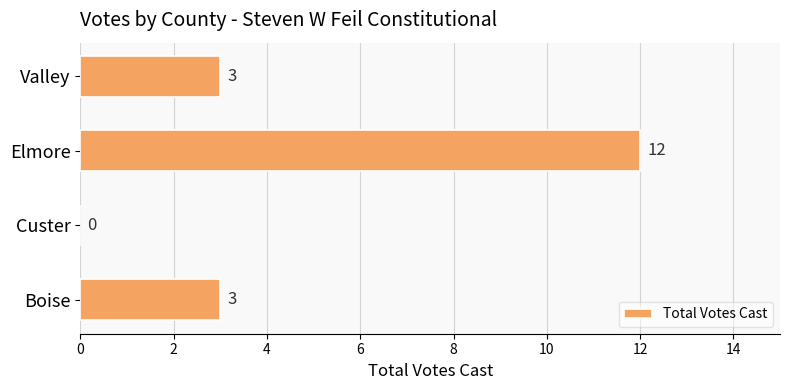

Read the value at Valley, to the nearest 5.

5